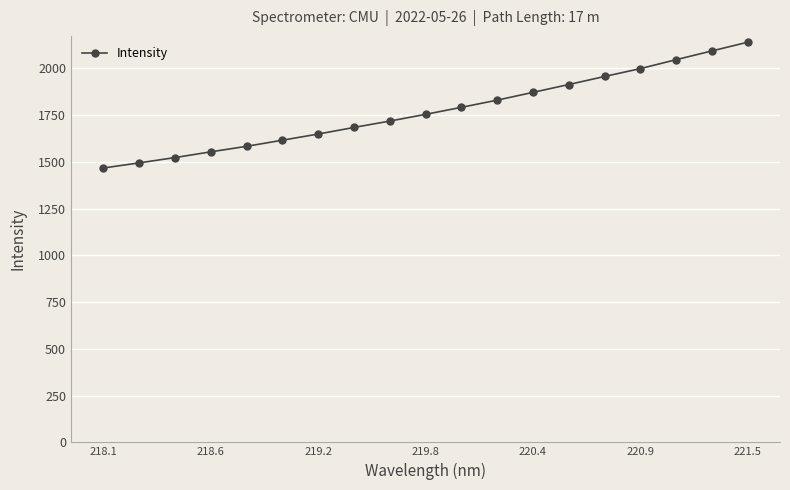

What is the maximum value shown in the chart?

2140.6